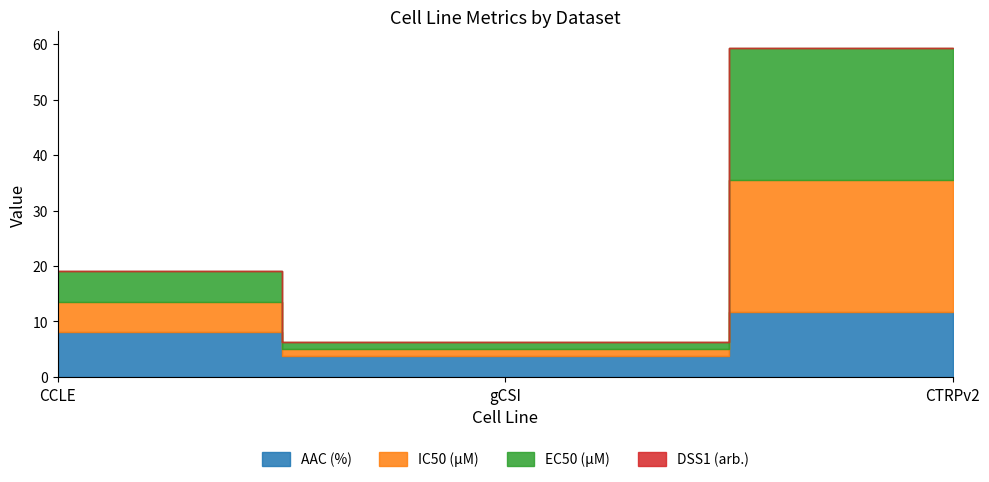

At which label is AAC (%) closest to 7?

CCLE